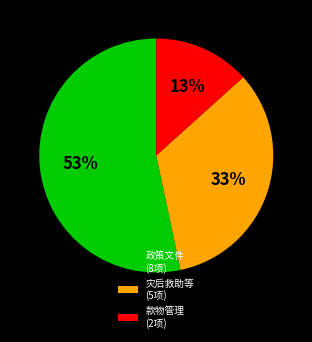

Is the sum of 款物管理 (2项) and 灾后救助等 (5项) greater than half?

No